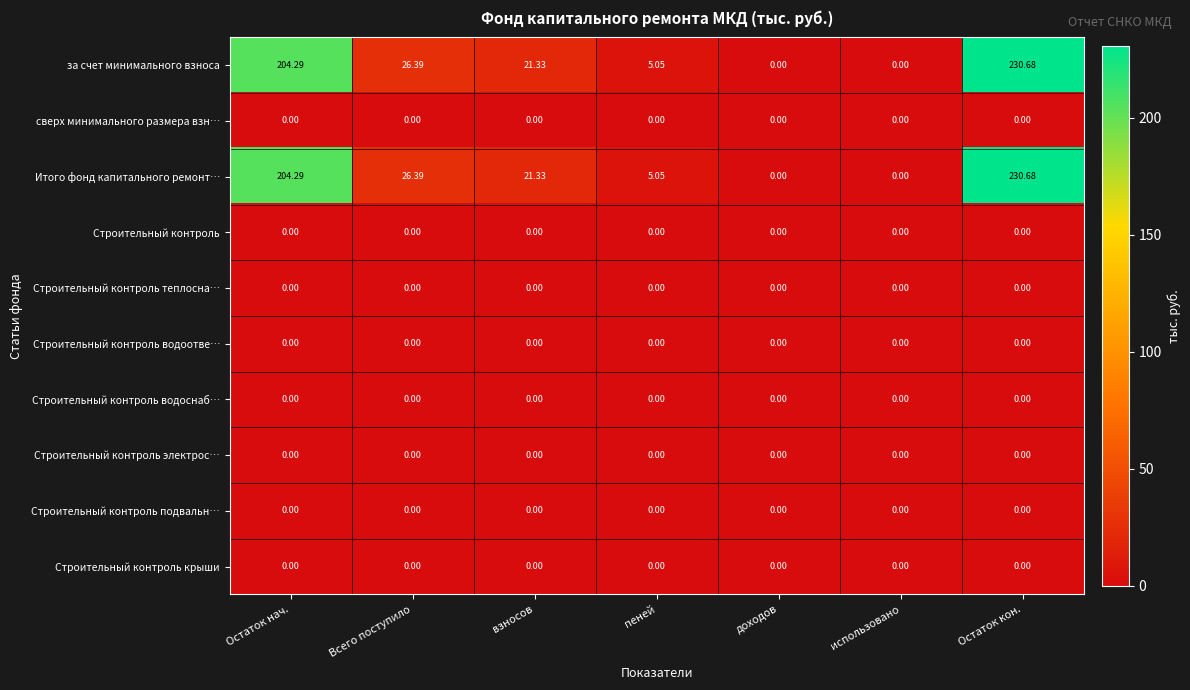

At which category is the sum across all series the highest?

Остаток кон.